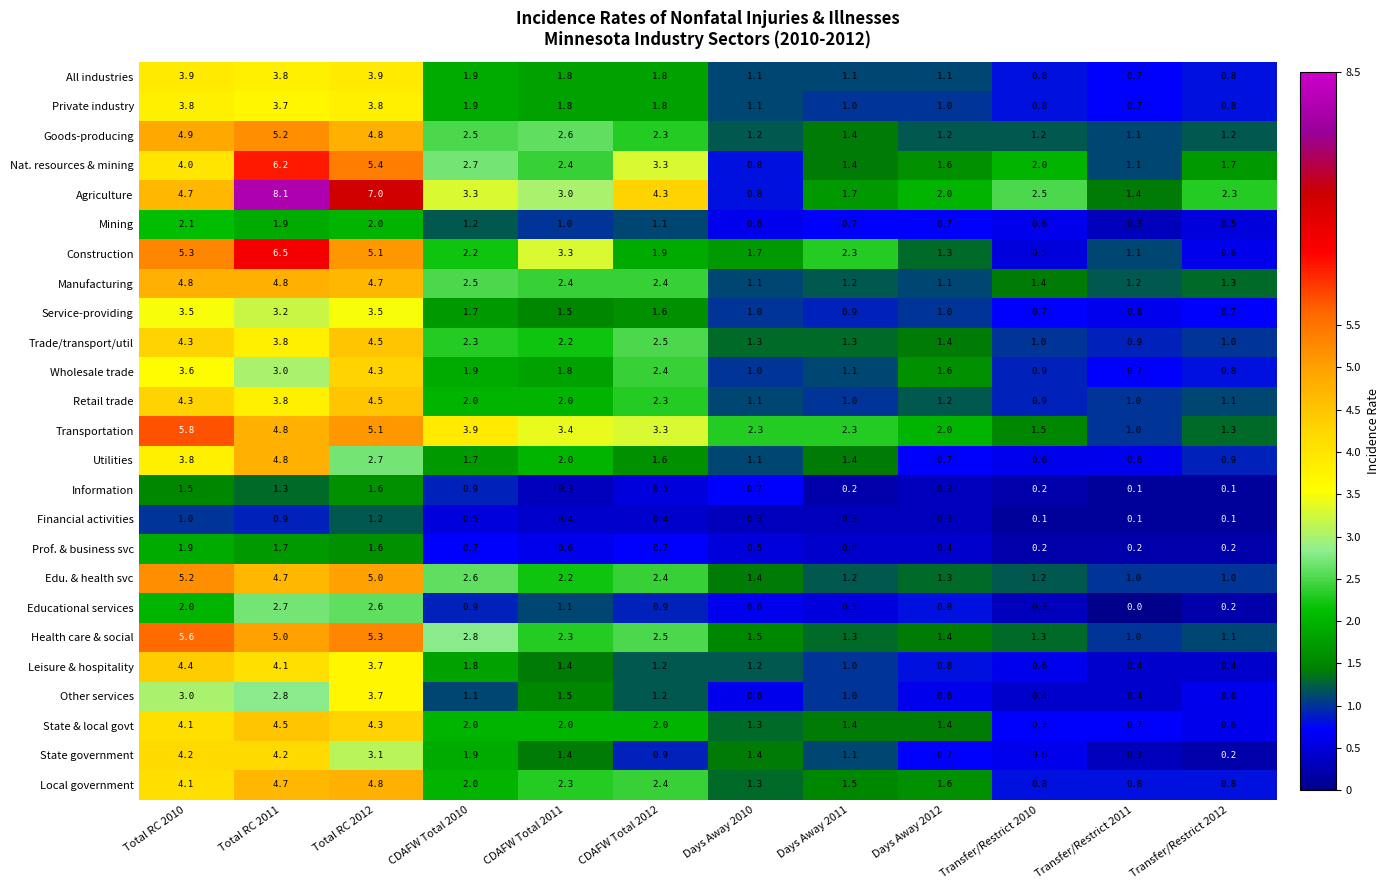

The Edu. & health svc series shows 2.4 at CDAFW Total 2012. True or false?

True